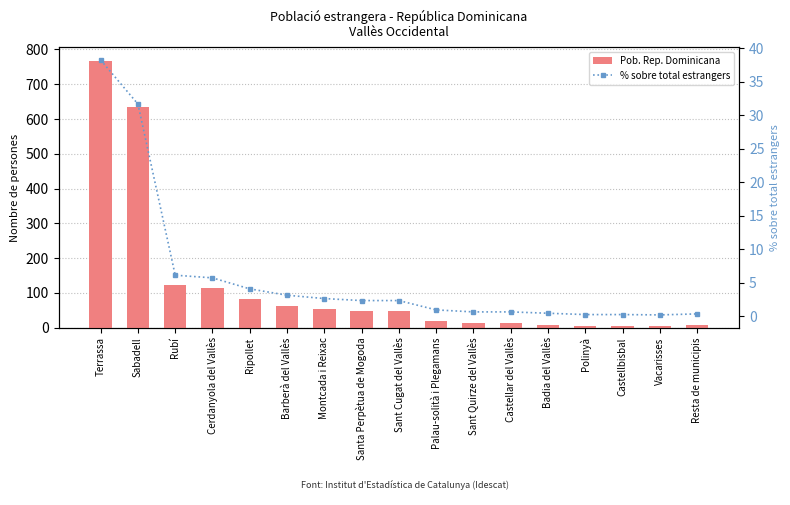

What is the difference between the highest and lowest values at Polinyà?

4.8